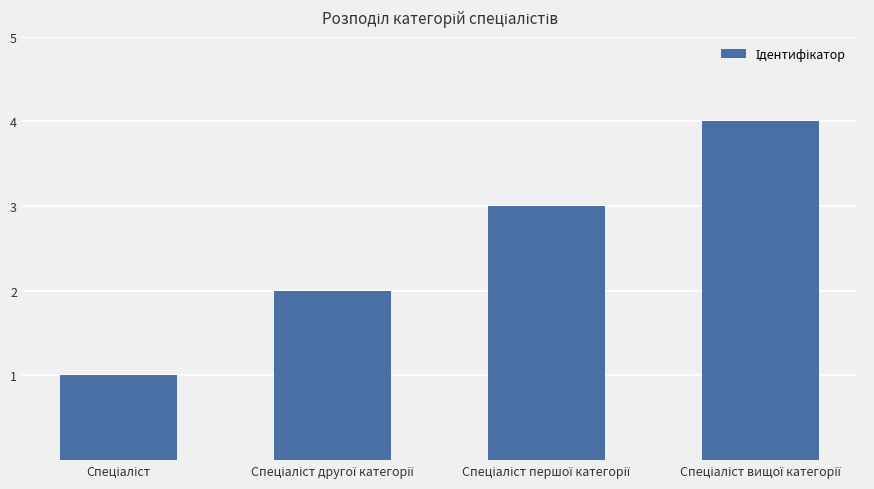

What is the difference between the maximum and minimum values?

3